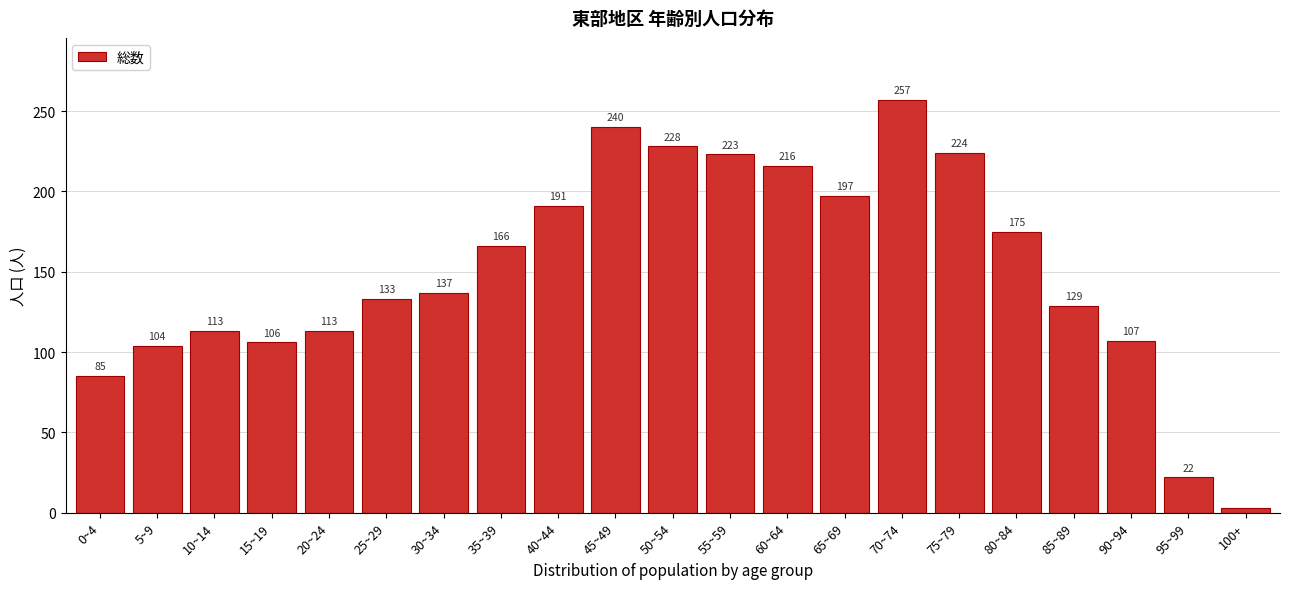

Reading left to right, extract all data points from this chart.

85	104	113	106	113	133	137	166	191	240	228	223	216	197	257	224	175	129	107	22	3